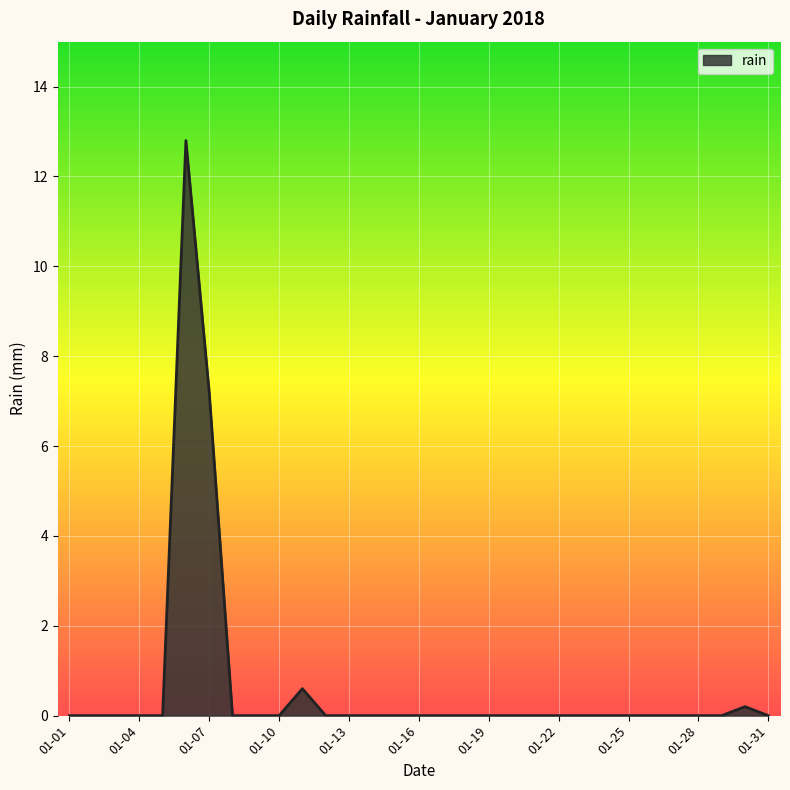

What is the greatest value displayed?

12.8